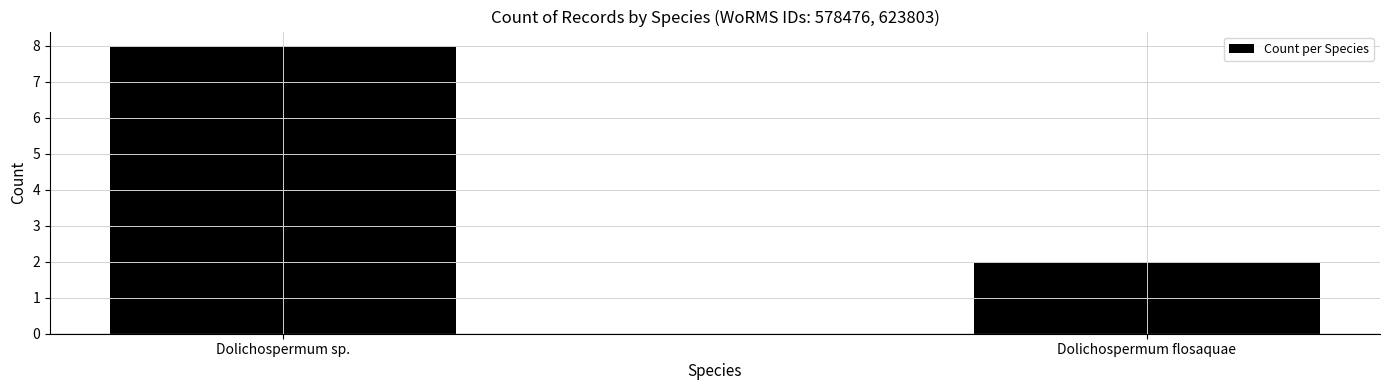

Which label corresponds to the largest value in the chart?

Dolichospermum sp.